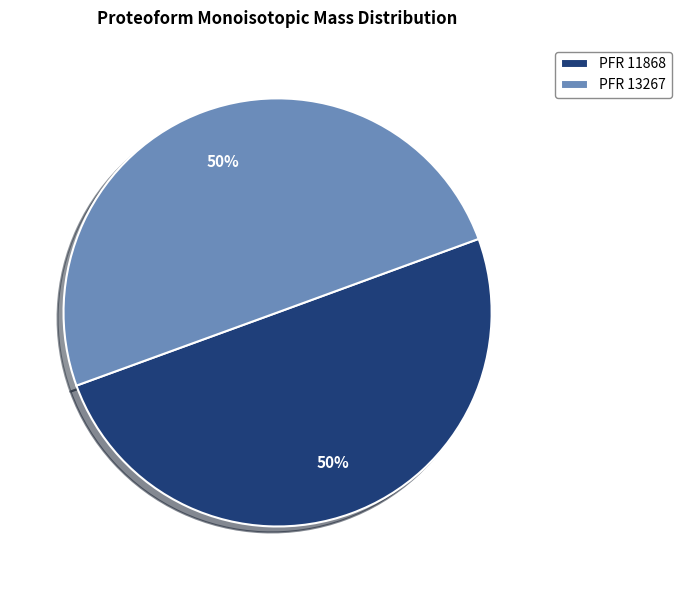

To the nearest percent, what portion does PFR 13267 represent?

50%